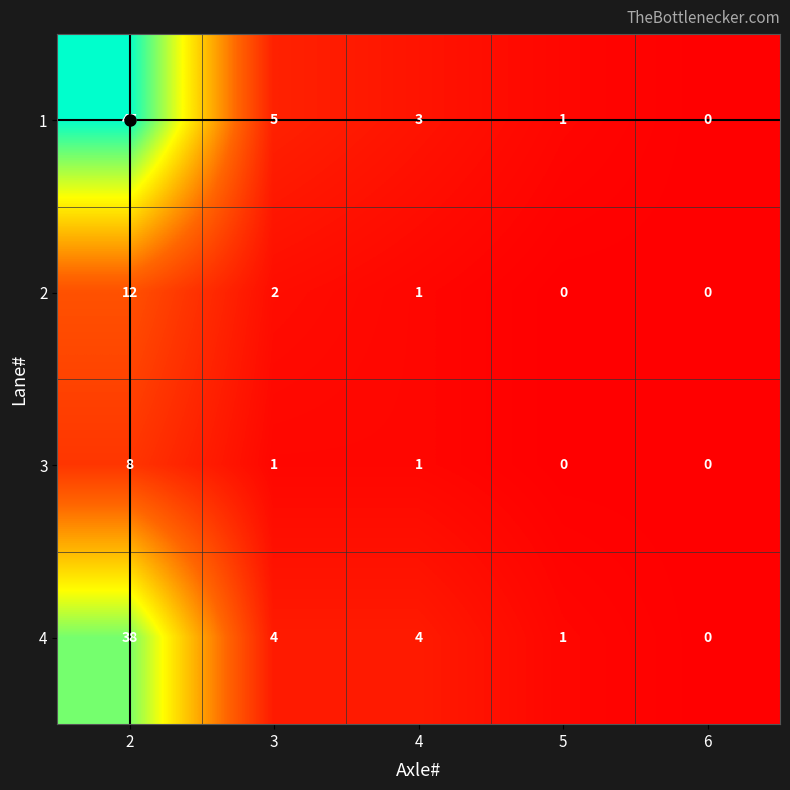

What is the spread (max minus min) of values at 3?

4